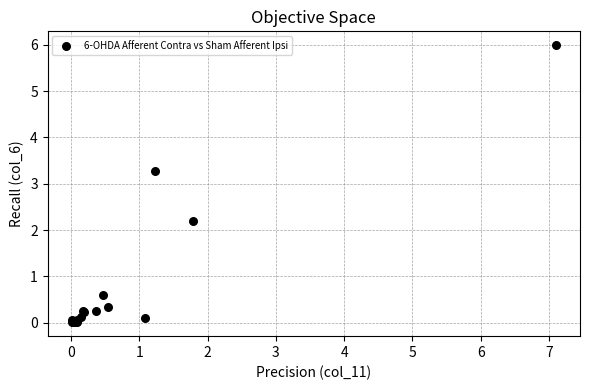

What Y value in the scatter plot is closest to 3?

3.3